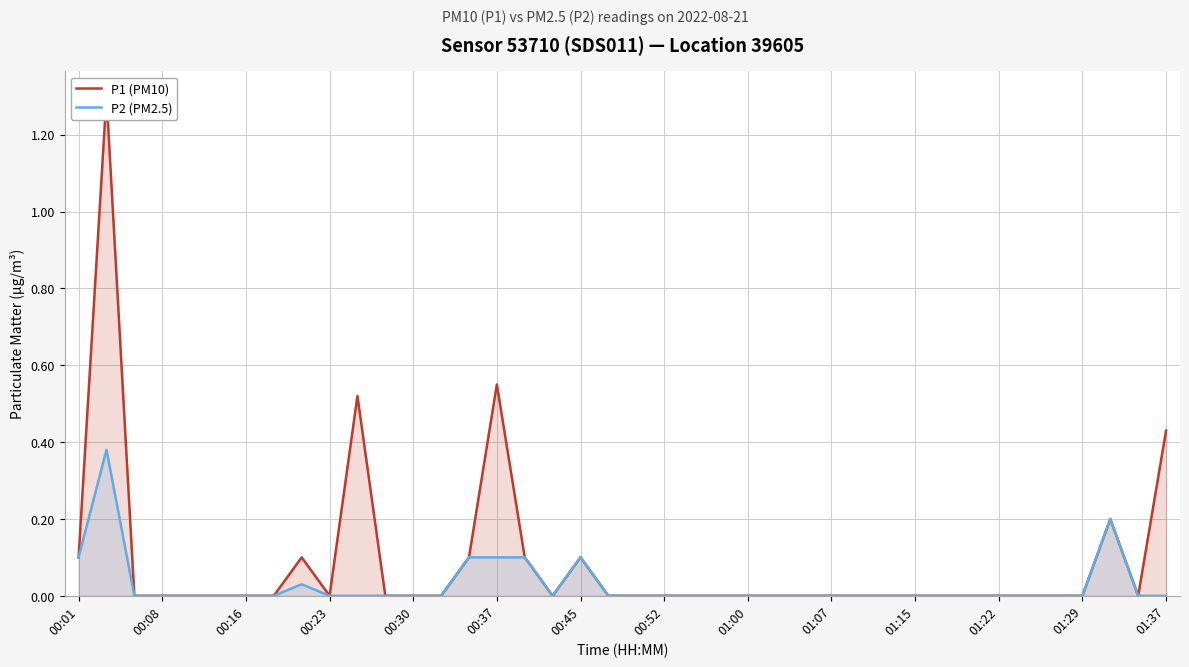

Which series has the largest total across all categories?

P1 (PM10)